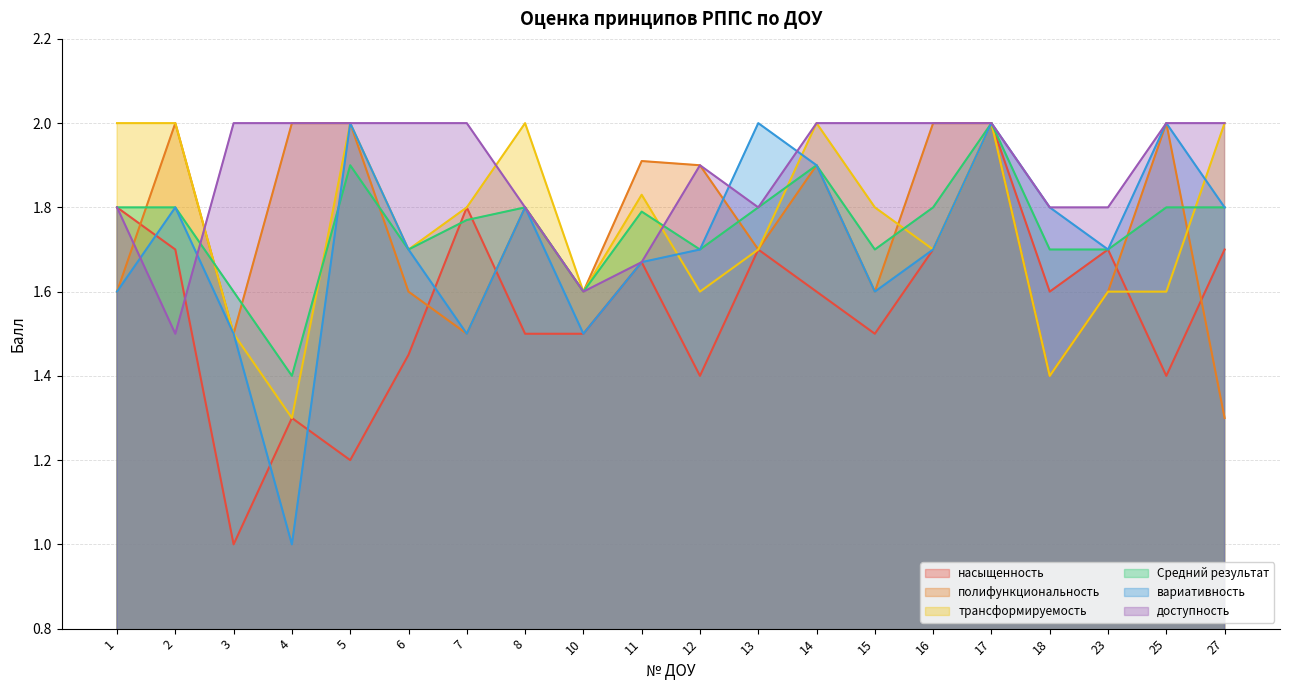

Between 16 and 11, which is larger?

16